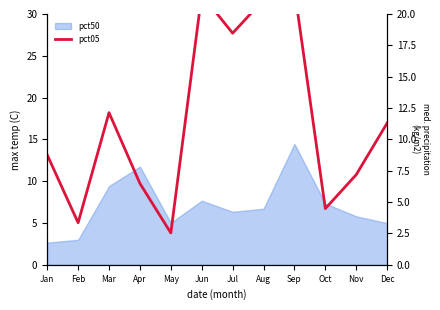

At which category does the data reach its first local peak?

Mar